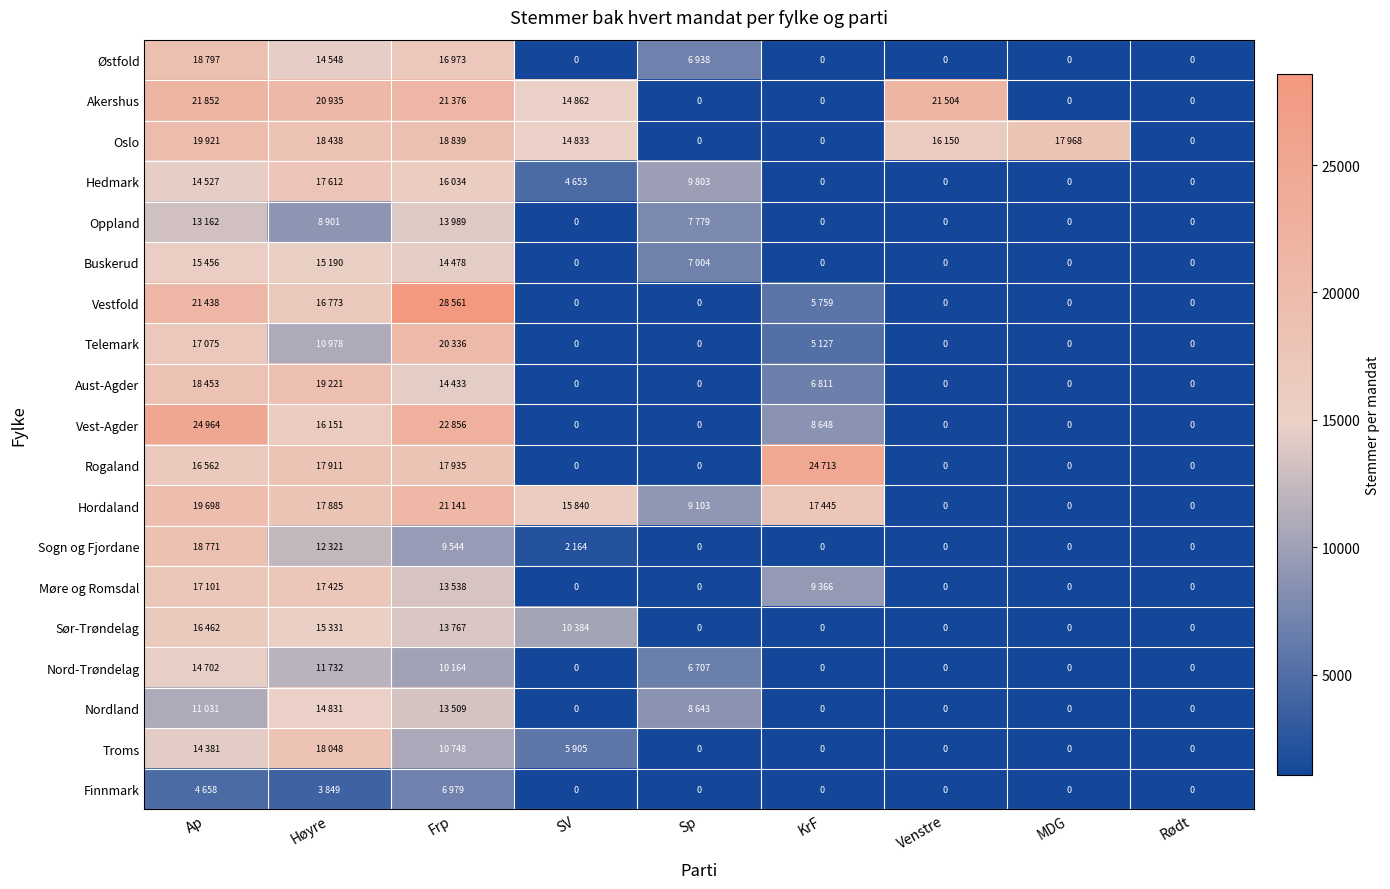

The value of Rogaland at Venstre is -13231. True or false?

False